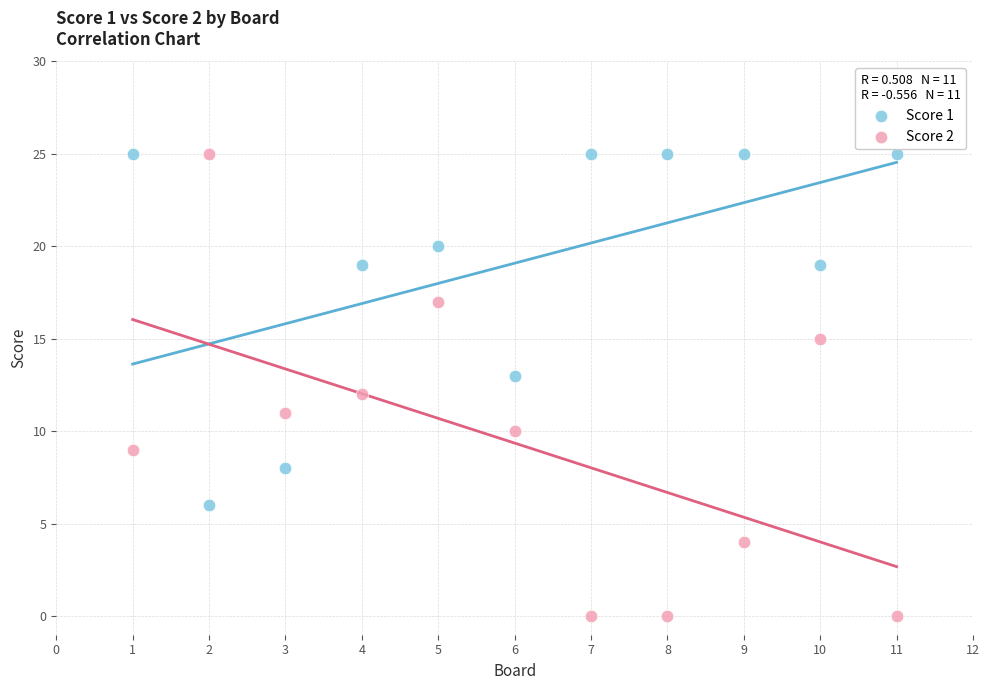

Which series has the largest Y range (max minus min)?

Score 2